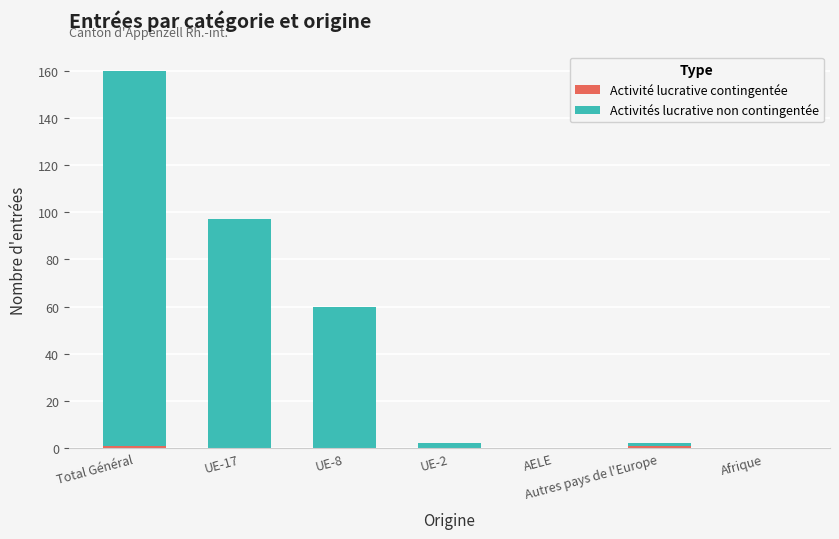

At which category is the sum across all series the highest?

Total Général